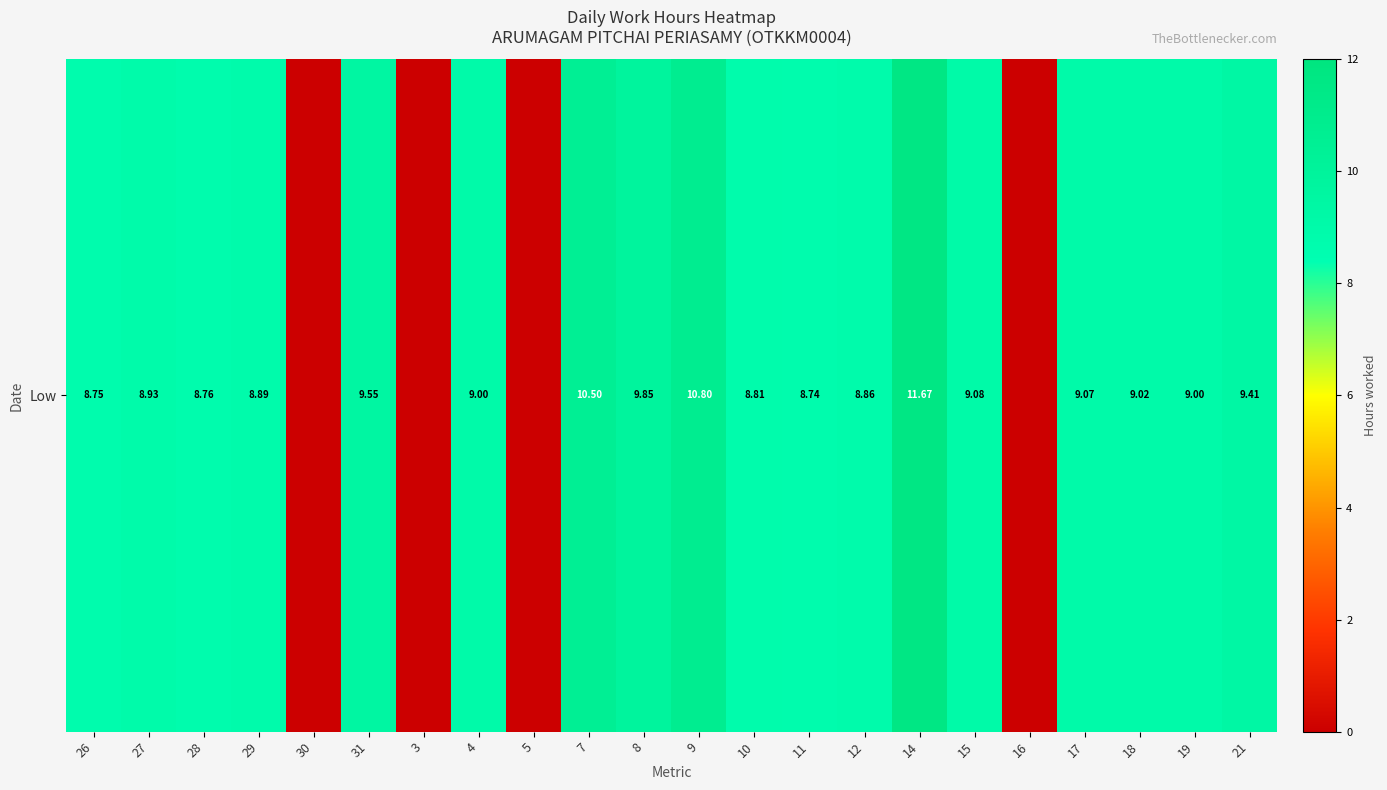

Count the number of data series in this chart.

1